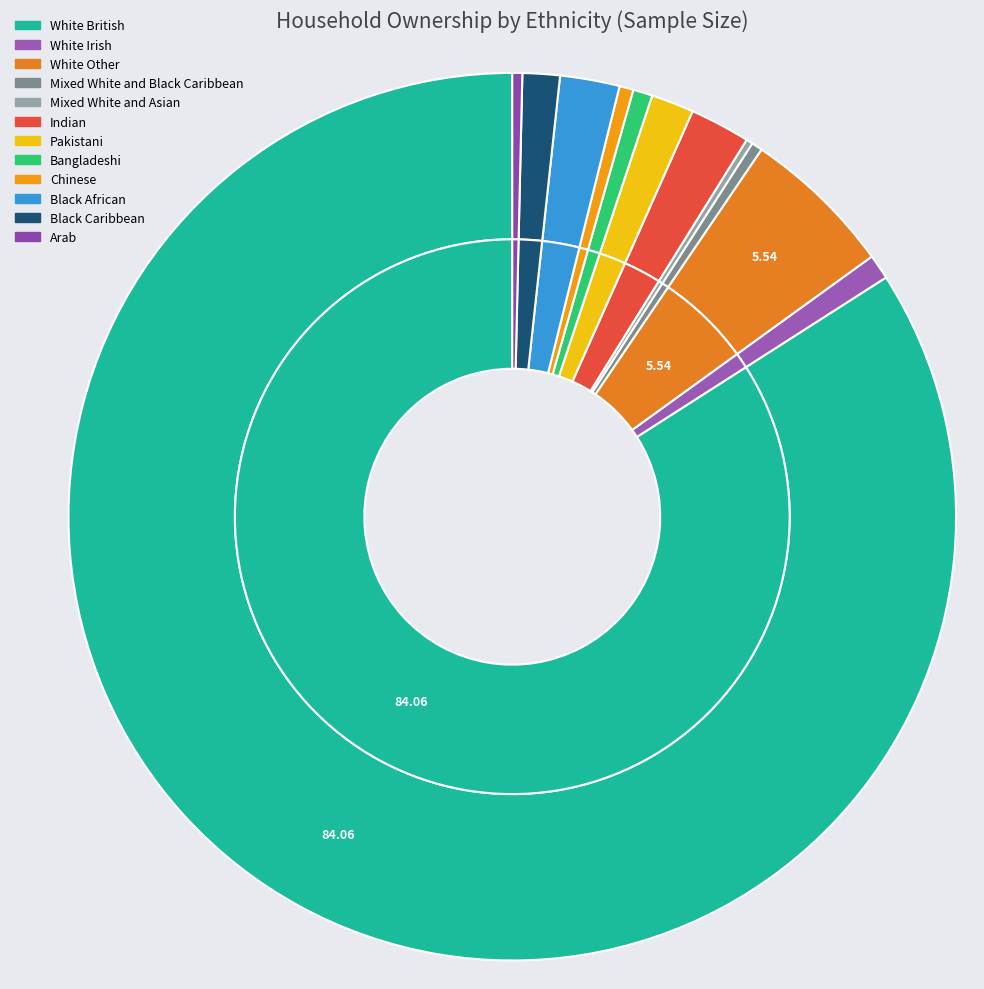

True or false: Arab accounts for 12% of the total.

False